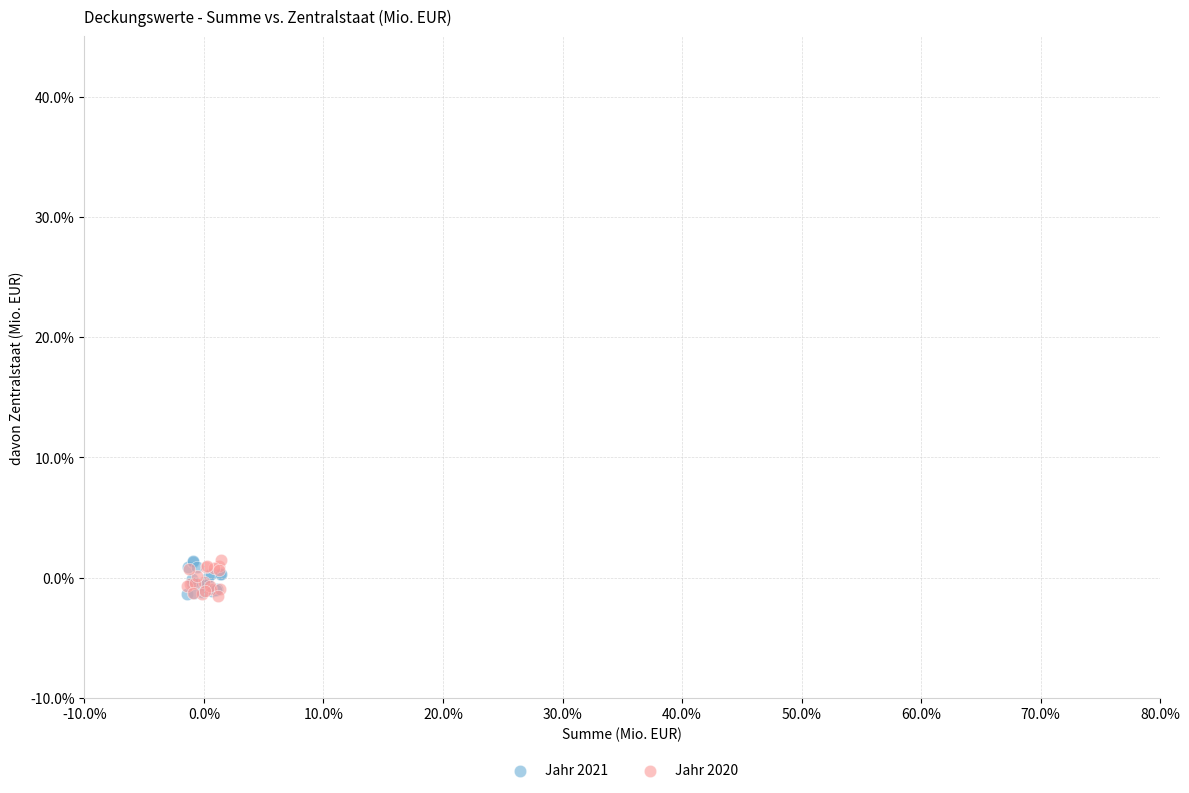

What are all the series names shown in the legend?

Jahr 2021, Jahr 2020